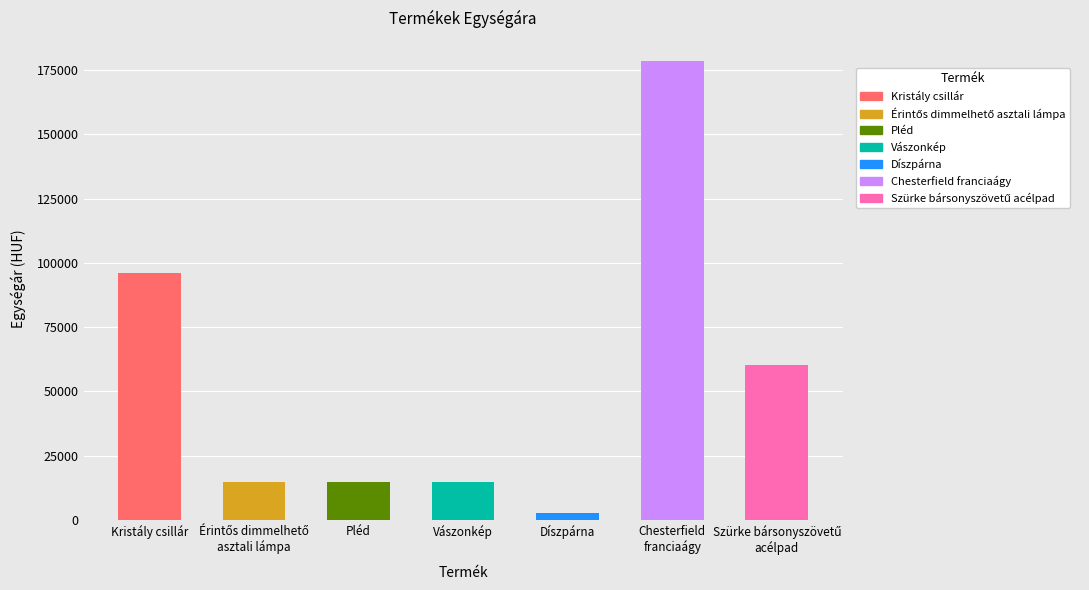

Read the value at Chesterfield
franciaágy, to the nearest 100.

178600